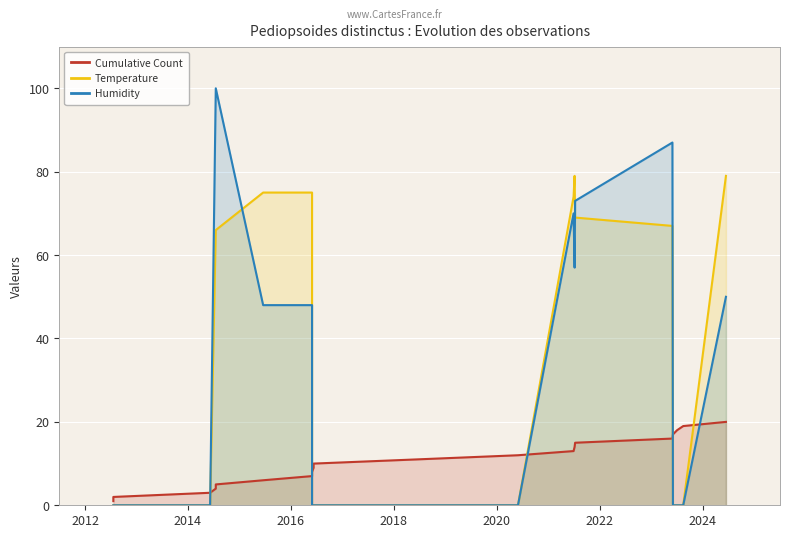

What is the highest value of the Cumulative Count series?

20